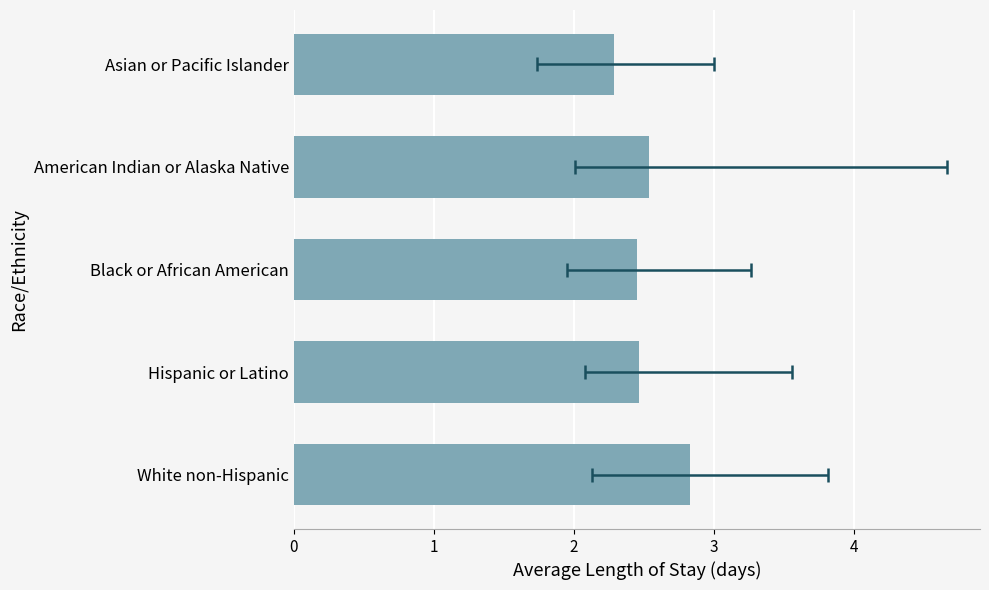

Count the values in the range 2 to 3.

5